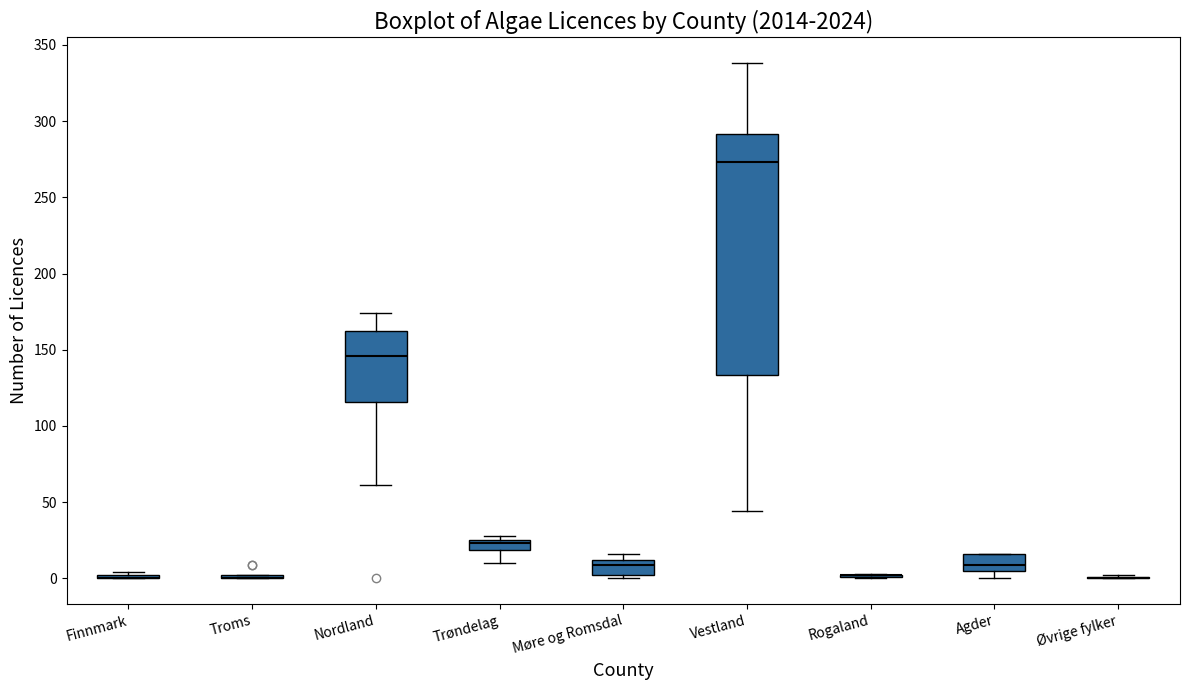

Which box is the tallest, from its lower edge to its upper edge?

Vestland